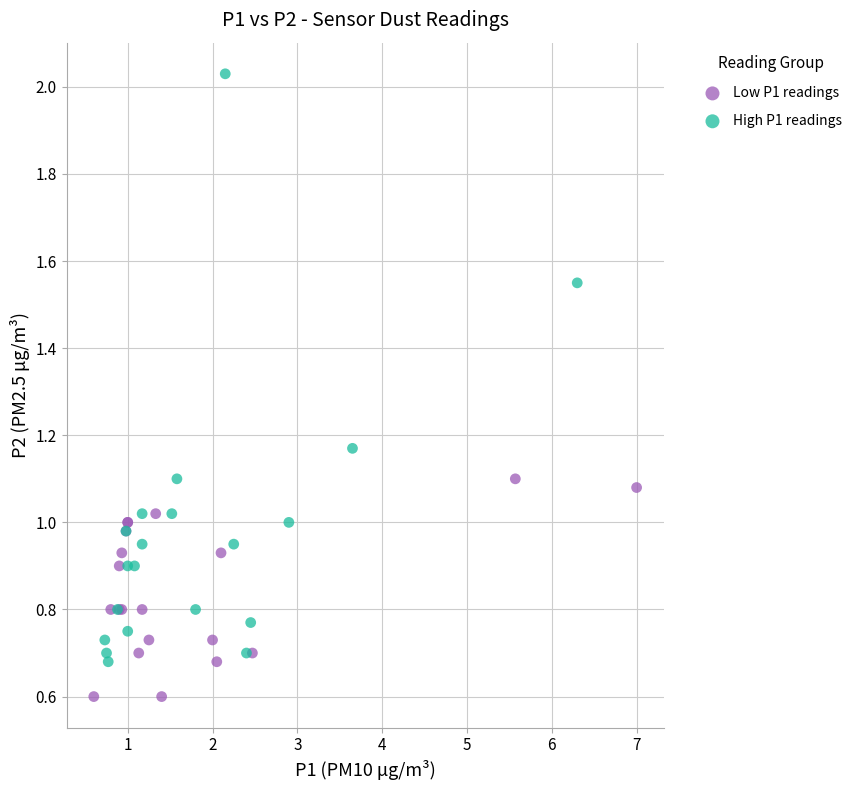

What are all the series names shown in the legend?

Low P1 readings, High P1 readings